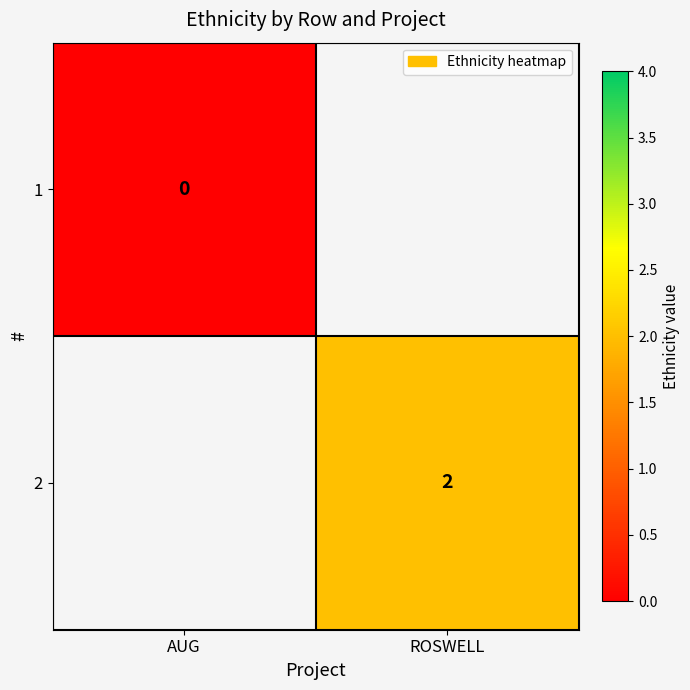

Is the value of 1 at AUG greater than the value of 2 at ROSWELL?

No